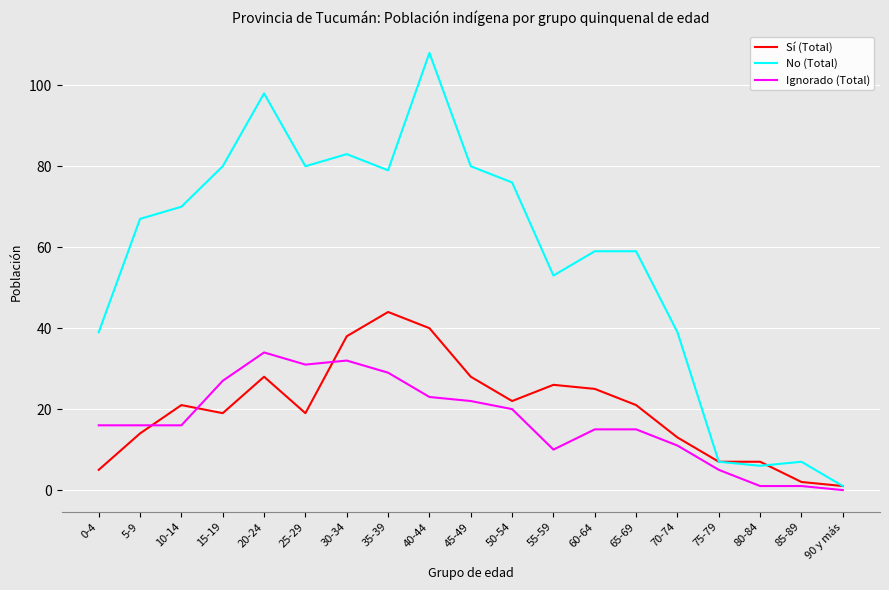

At which category is the sum across all series the highest?

40-44